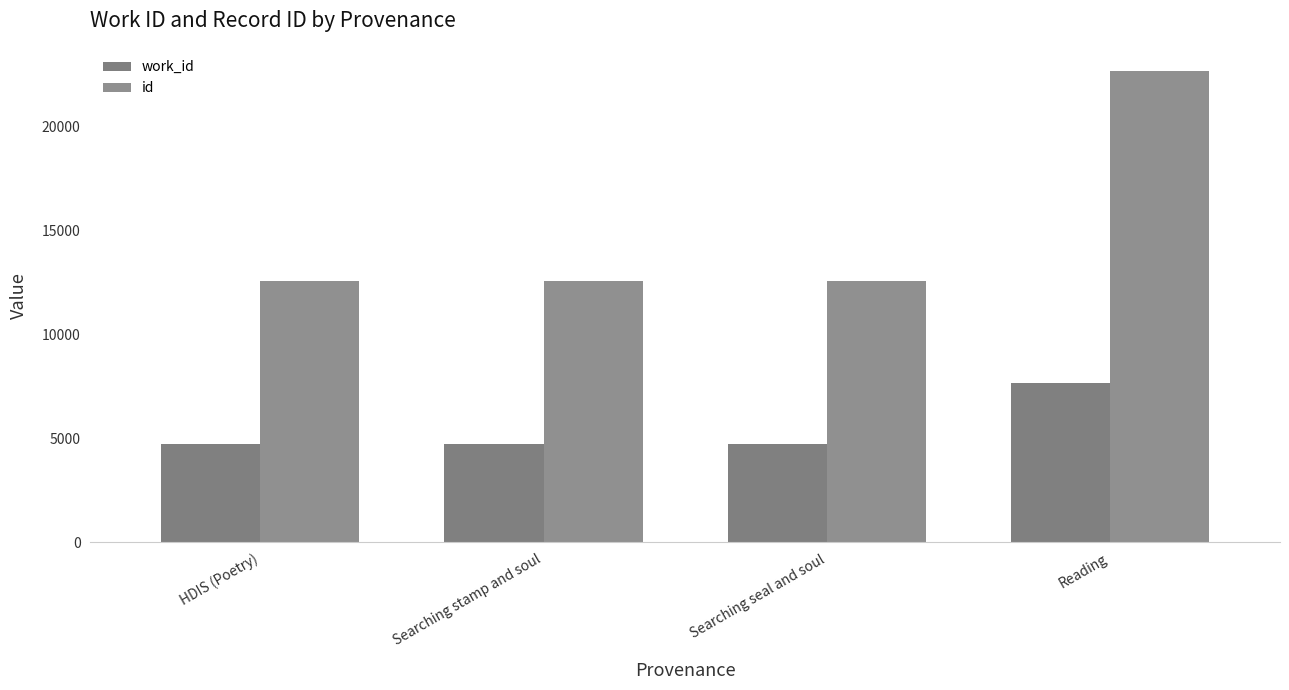

Between Searching stamp and soul and Searching seal and soul, which series saw the biggest shift?

work_id